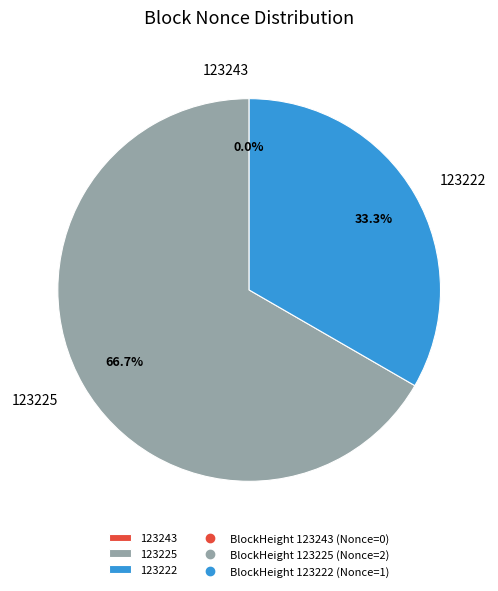

Does any single category account for the majority?

Yes